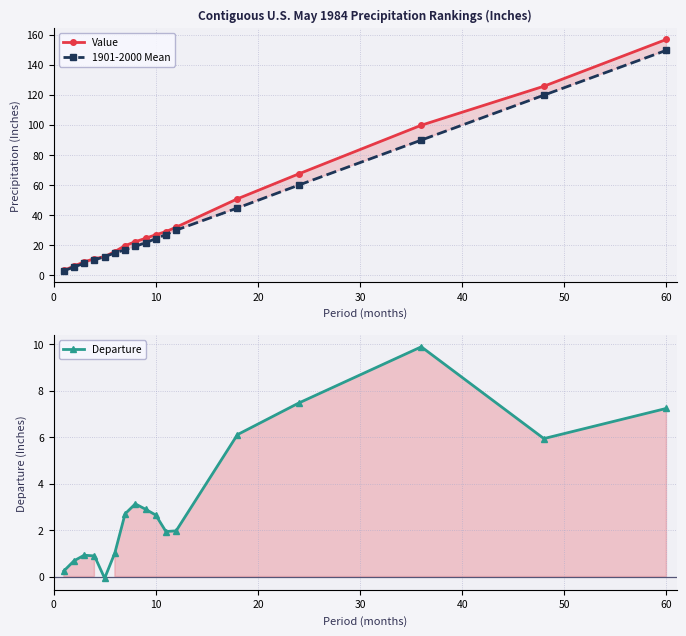

List the series in order of their peak value, highest first.

Value, 1901-2000 Mean, Departure